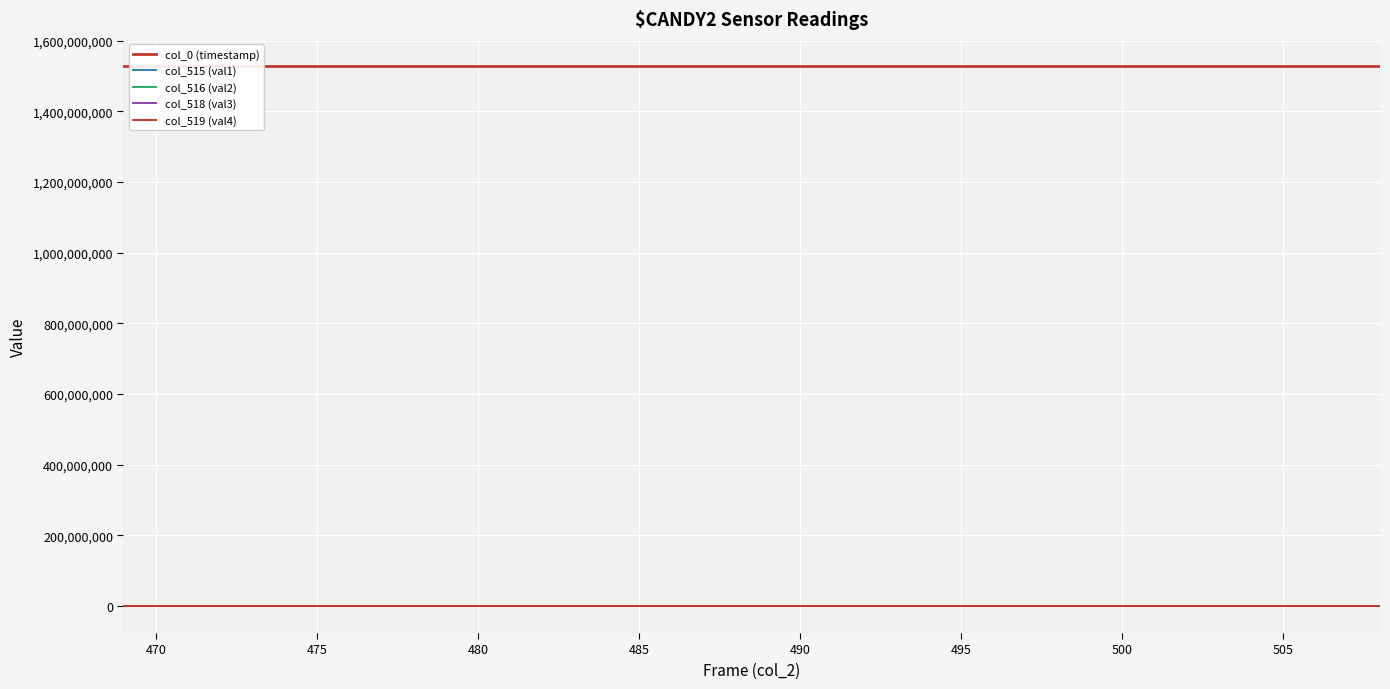

Where is the first local maximum for col_515 (val1)?

475